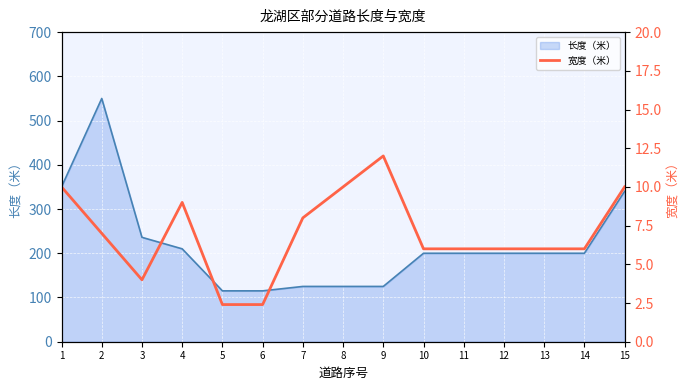

The value of 长度（米） at 12 is 200. True or false?

True